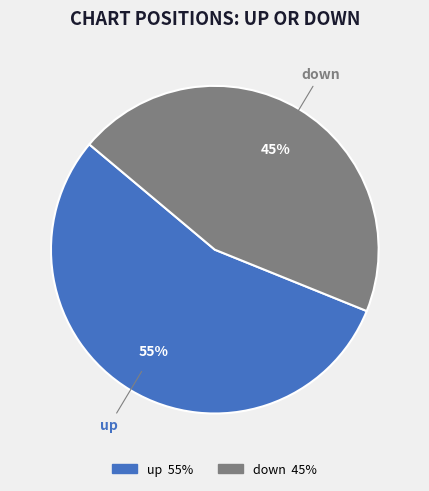

How many slices are in this pie chart?

2